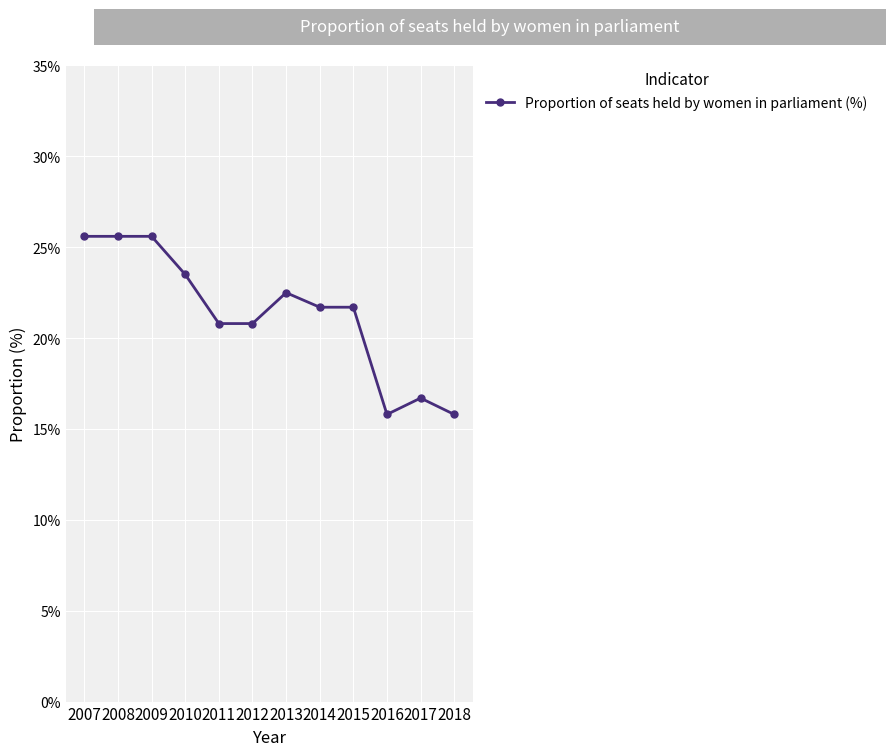

How many lines are shown in the chart?

1